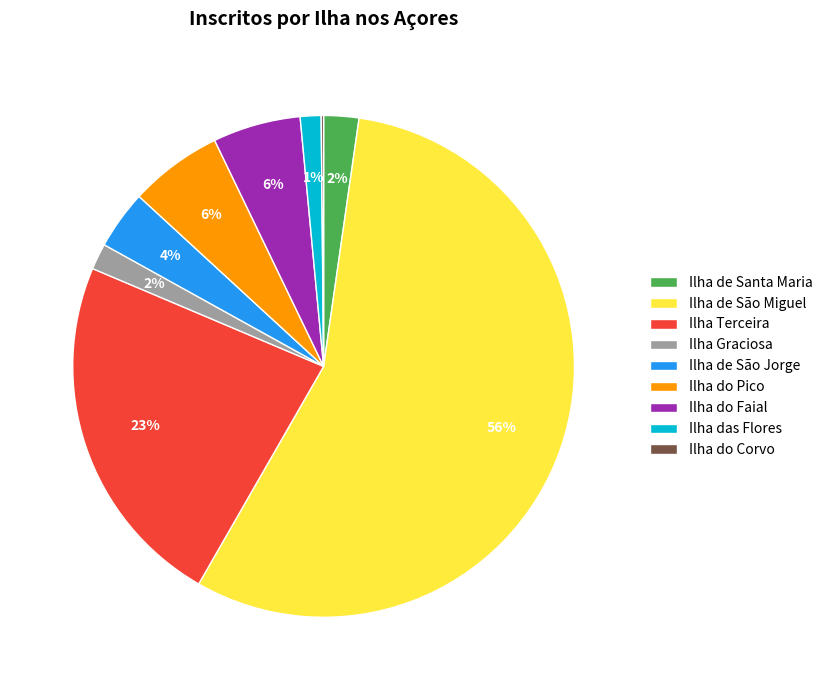

Approximately how many times larger is the value at Ilha do Pico compared to Ilha Terceira?

0.3